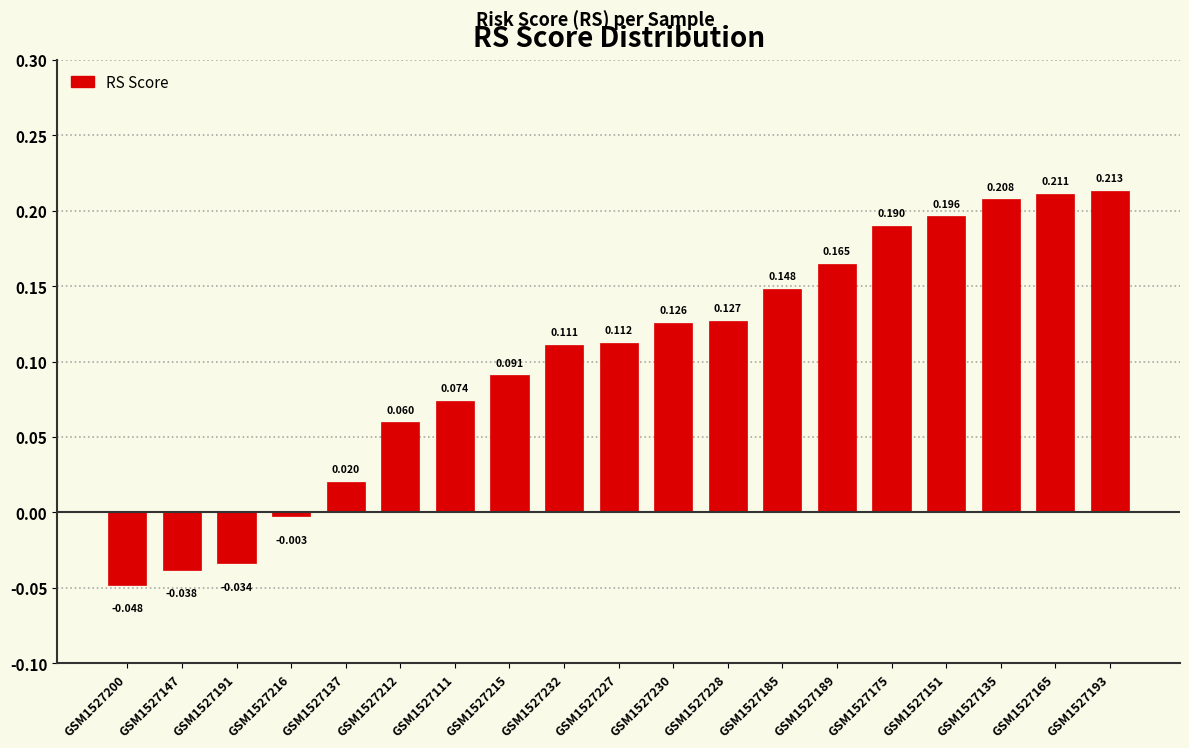

What is the greatest value displayed?

0.2